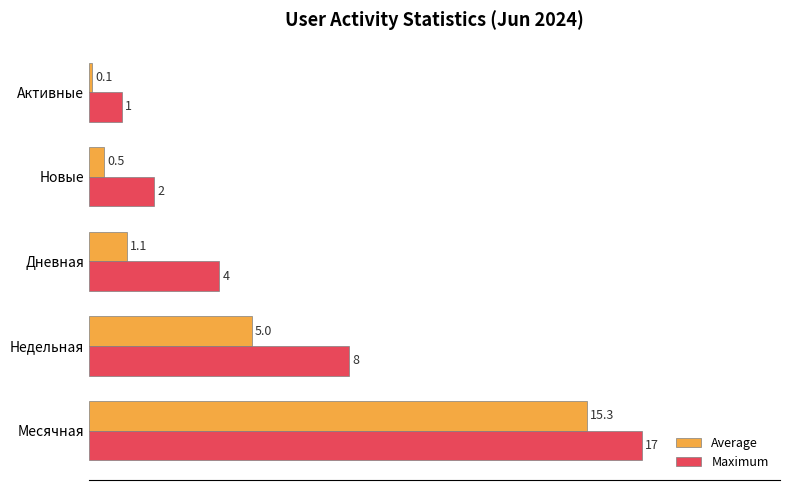

List the series in order of their overall mean, lowest first.

Average, Maximum